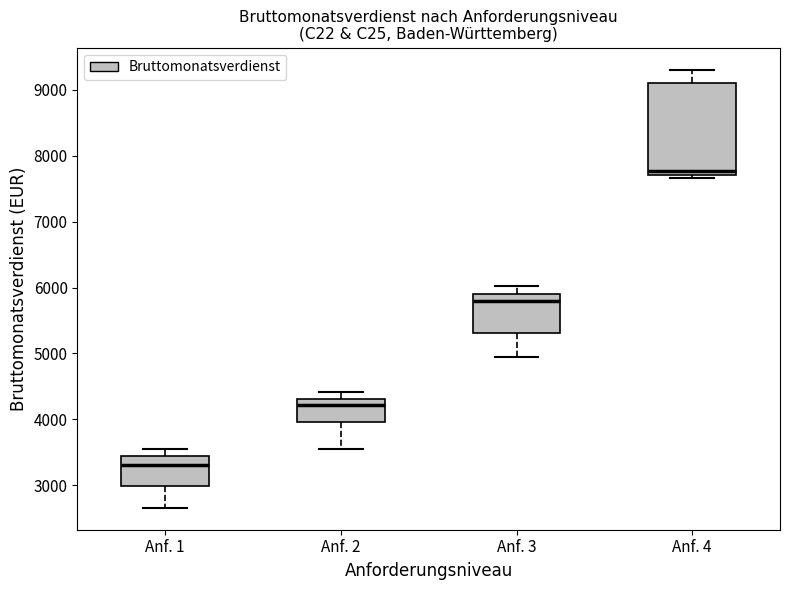

Which box's median line is the highest?

Anf. 4